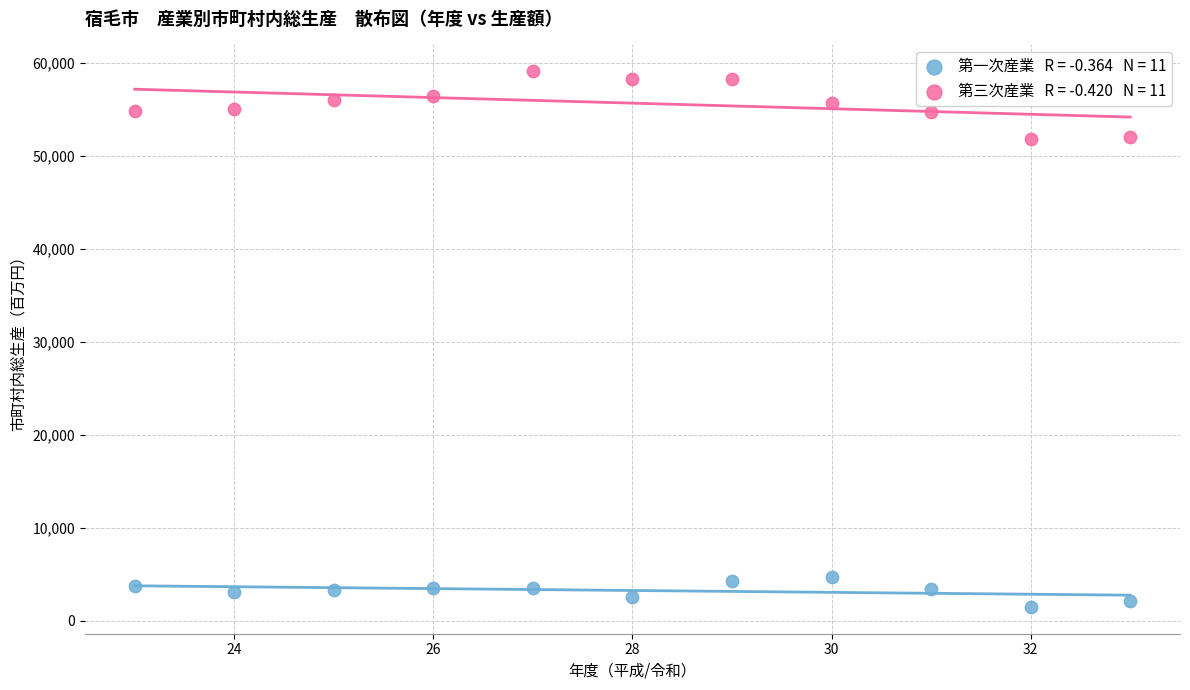

Across all data points, what is the range of Y values (max minus min)?

57606